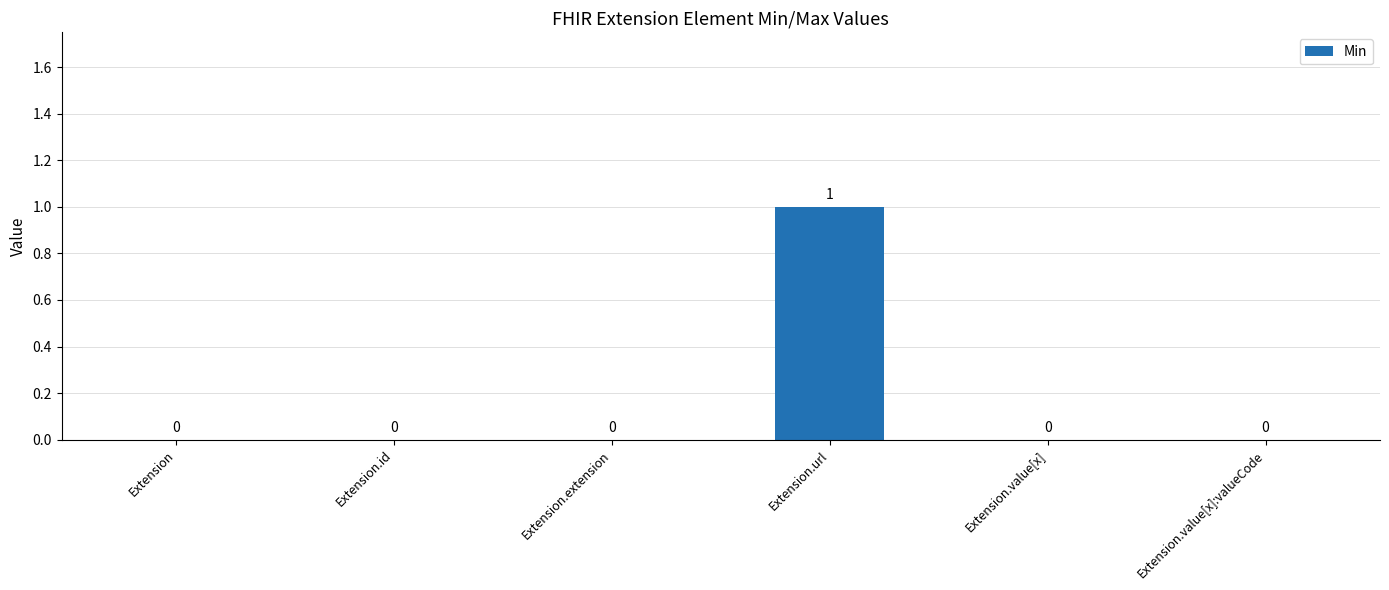

True or false: the data shows 0 at Extension.value[x]:valueCode.

True